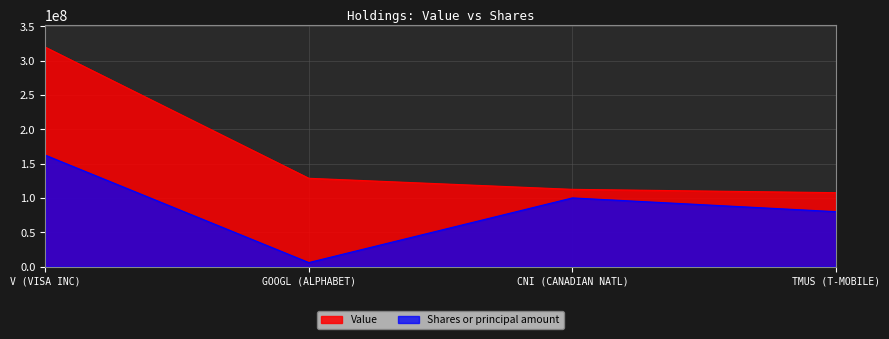

True or false: Shares or principal amount and Value intersect in this chart.

False